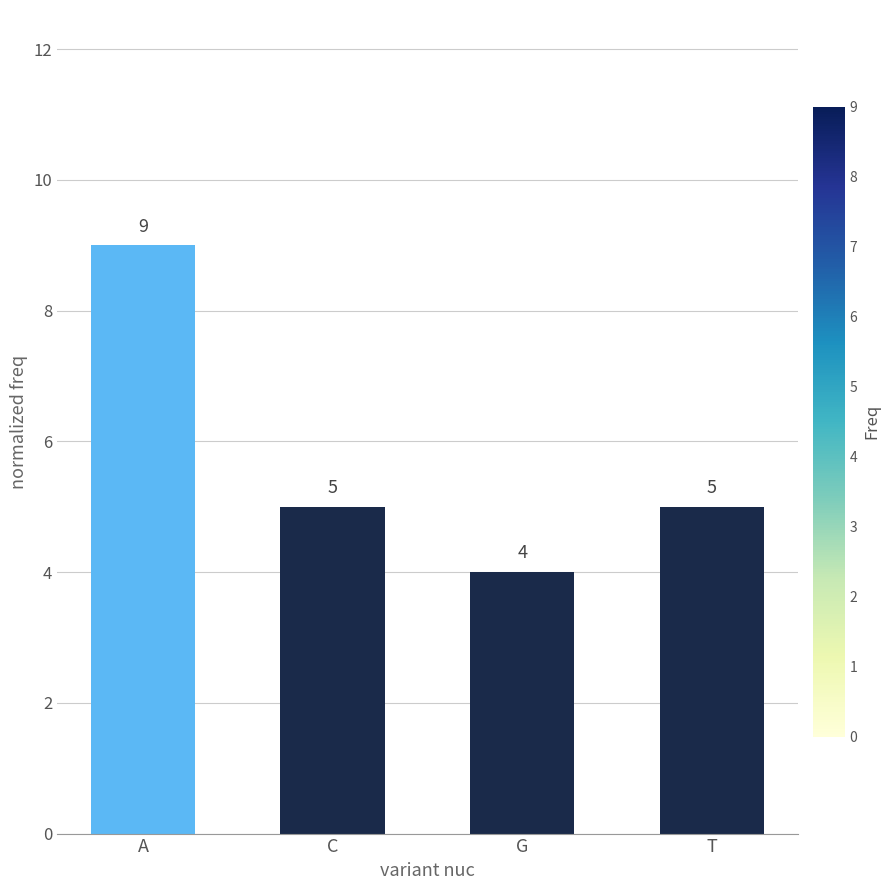

Count the values in the range 5 to 9.

3